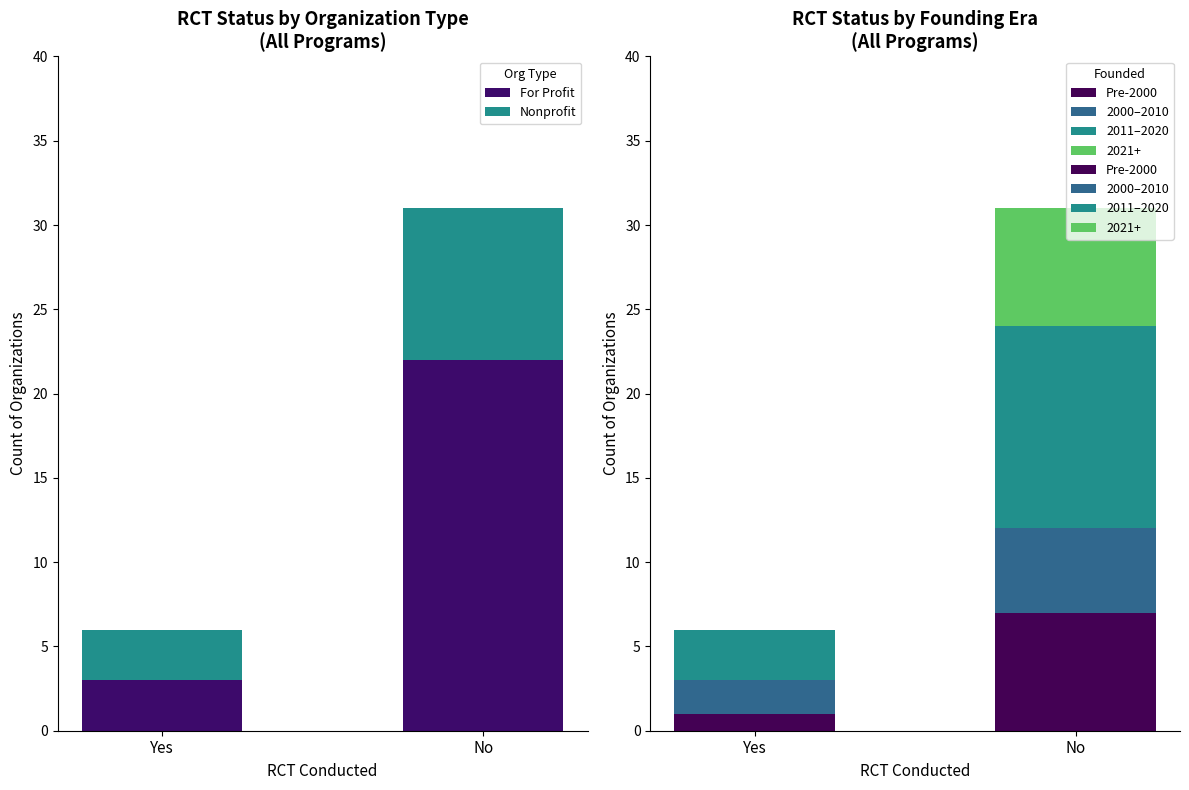

Which category has the lowest value in the For Profit series?

Yes